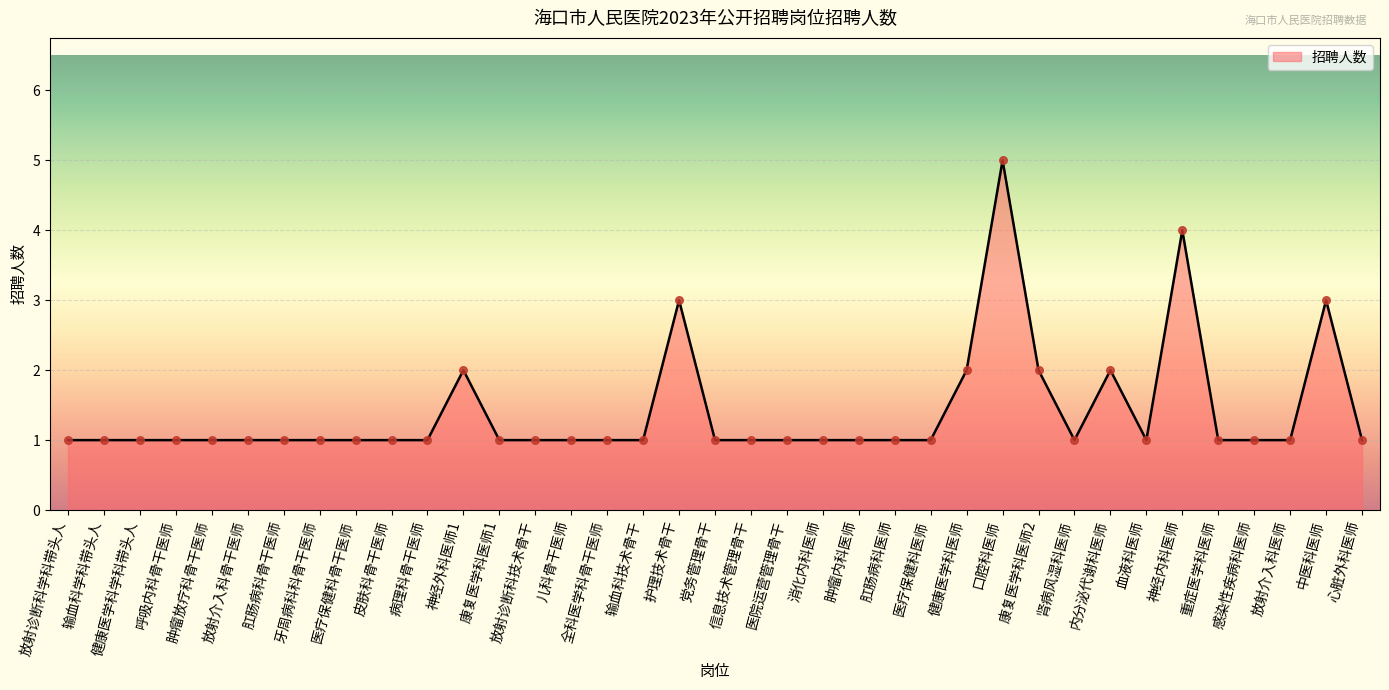

Approximately how many times larger is the value at 放射诊断科学科带头人 compared to 心脏外科医师?

1.0